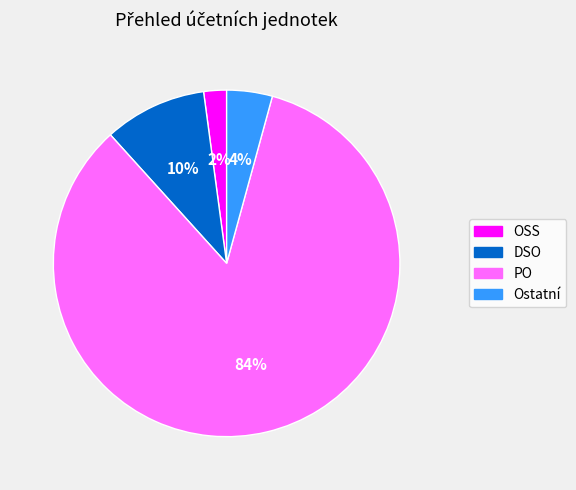

Which category has the smallest portion of the pie?

OSS